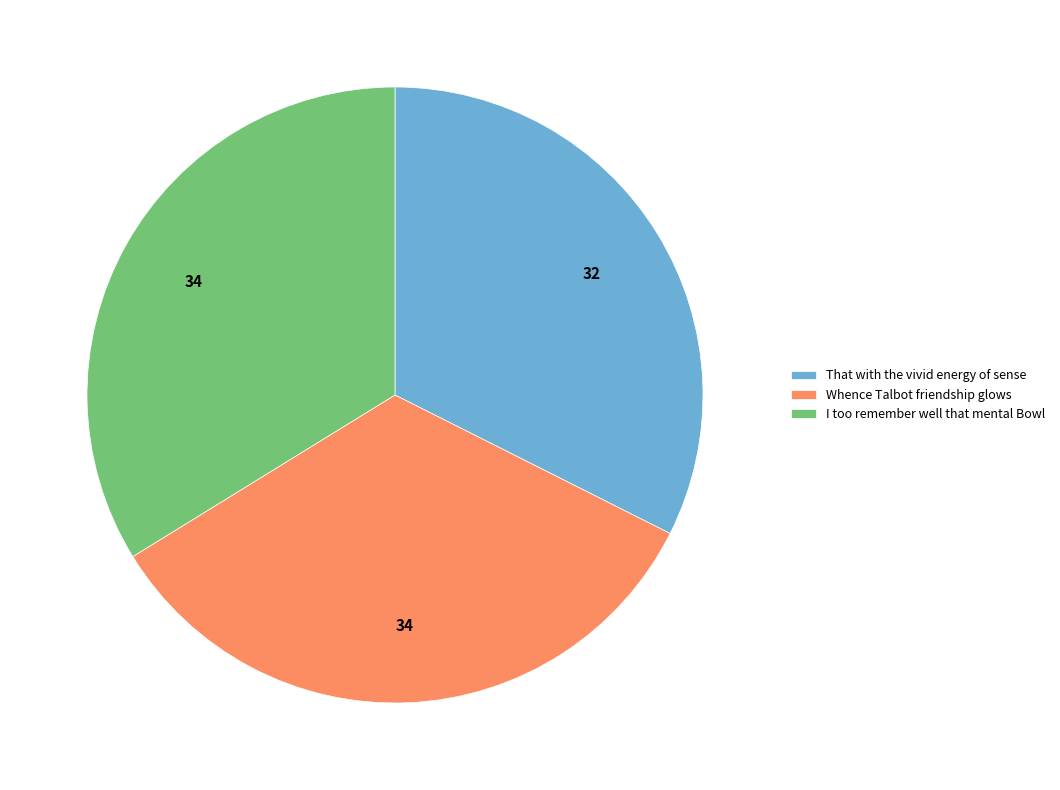

What is the ratio of the value at That with the vivid energy of sense to the value at I too remember well that mental Bowl?

1.0